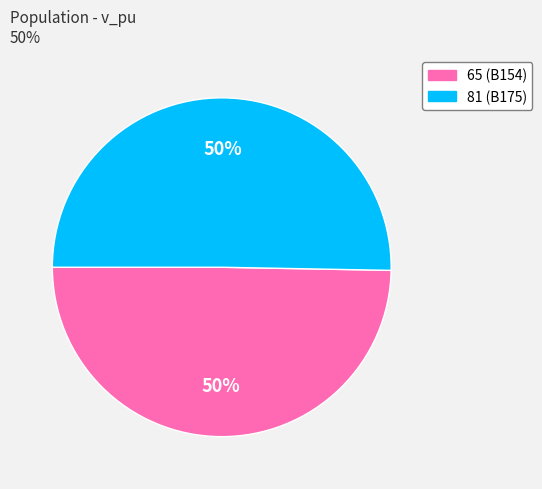

Count the number of slices in the pie.

2